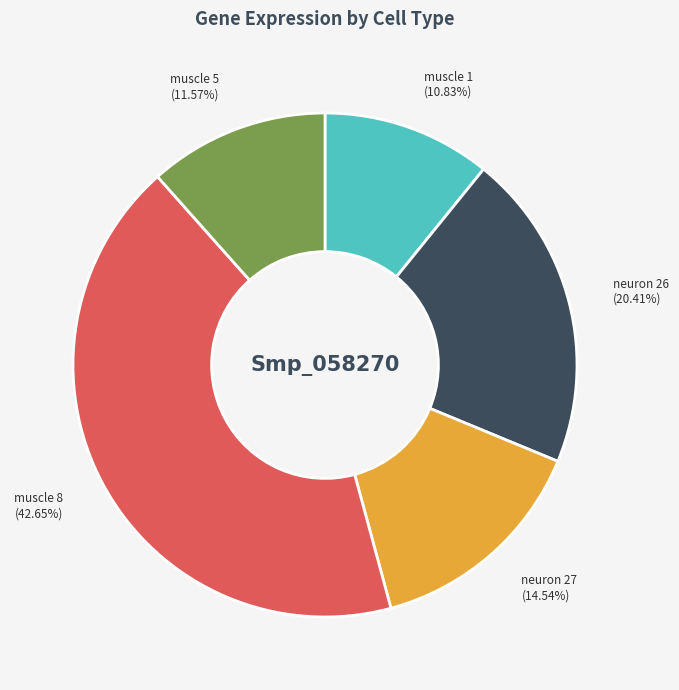

Do neuron 27 and muscle 5 together represent more than half of the pie?

No